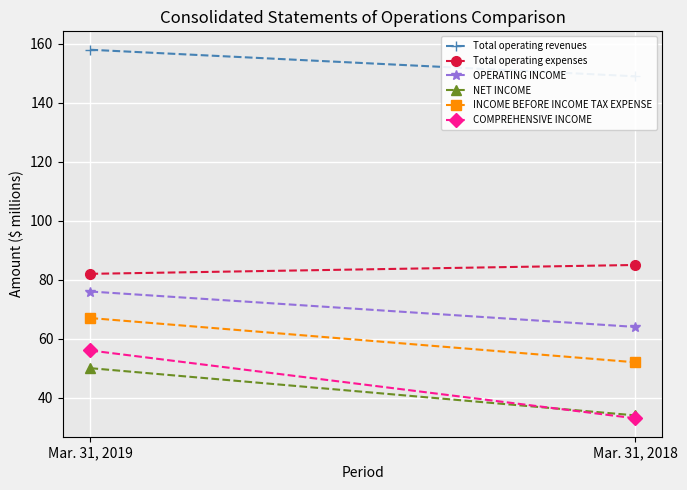

Is the value of OPERATING INCOME at Mar. 31, 2019 greater than the value of INCOME BEFORE INCOME TAX EXPENSE at Mar. 31, 2019?

Yes